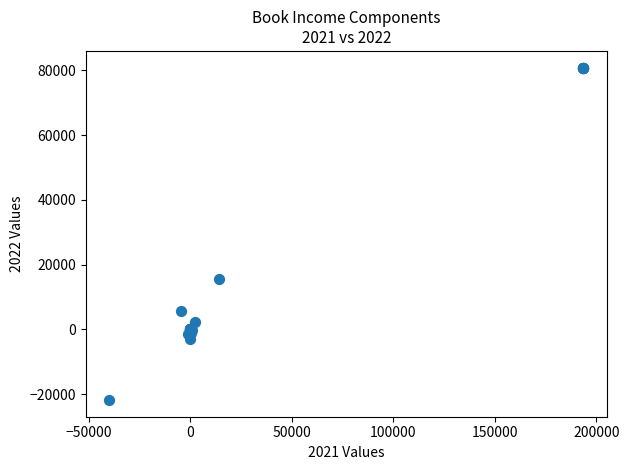

What Y value in the scatter plot is closest to 29533?

15660.0